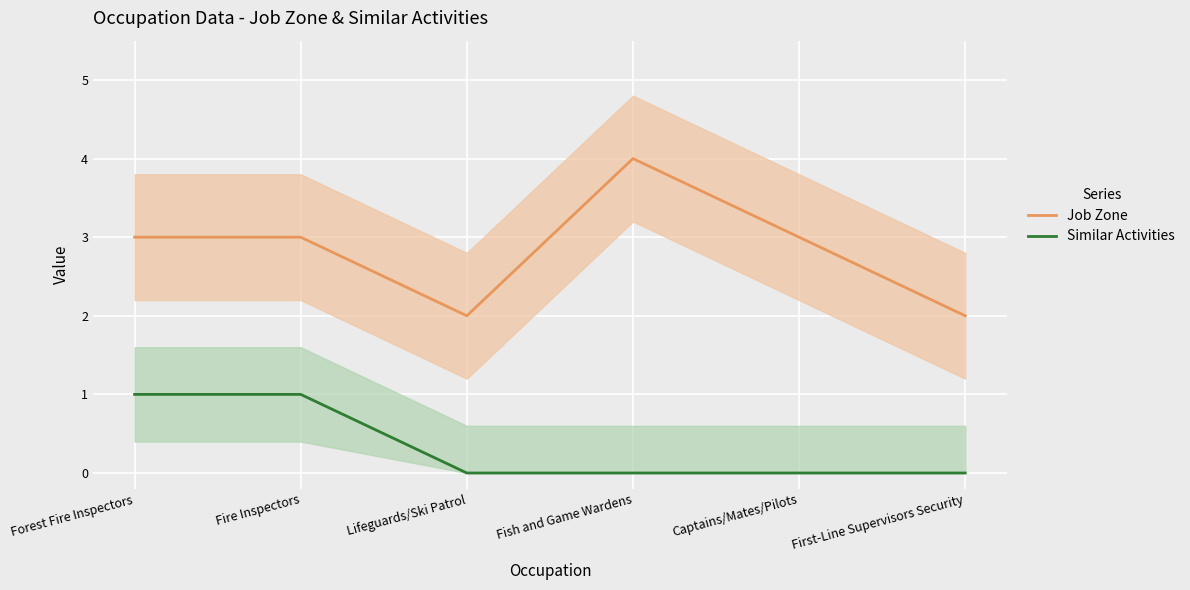

List the labels in order of Similar Activities value, largest first.

Forest Fire Inspectors, Fire Inspectors, Lifeguards/Ski Patrol, Fish and Game Wardens, Captains/Mates/Pilots, First-Line Supervisors Security